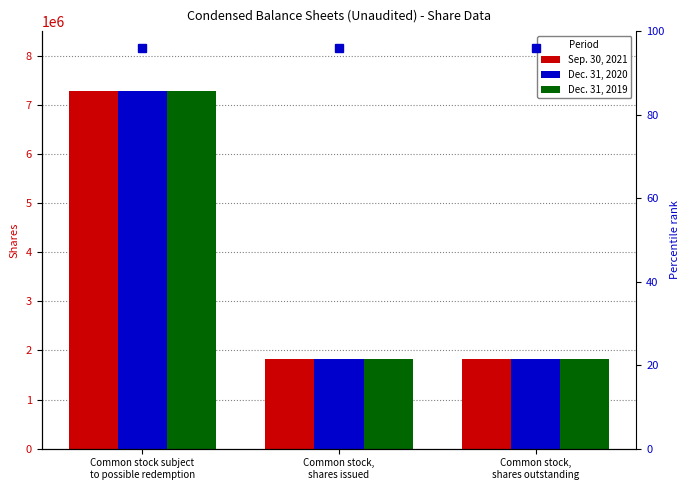

What are all the series names shown in the legend?

Sep. 30, 2021, Dec. 31, 2020, Dec. 31, 2019